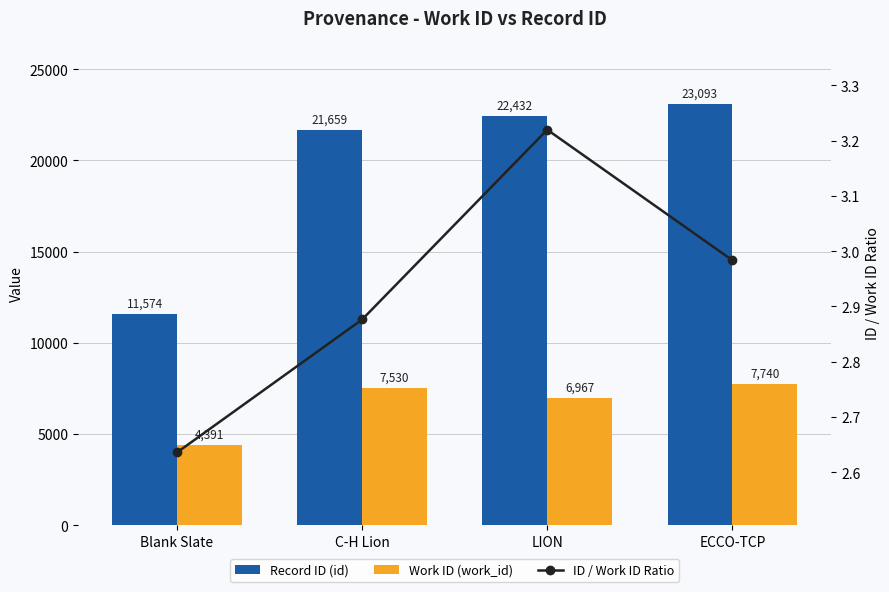

What are all the series names shown in the legend?

Record ID (id), Work ID (work_id), ID / Work ID Ratio